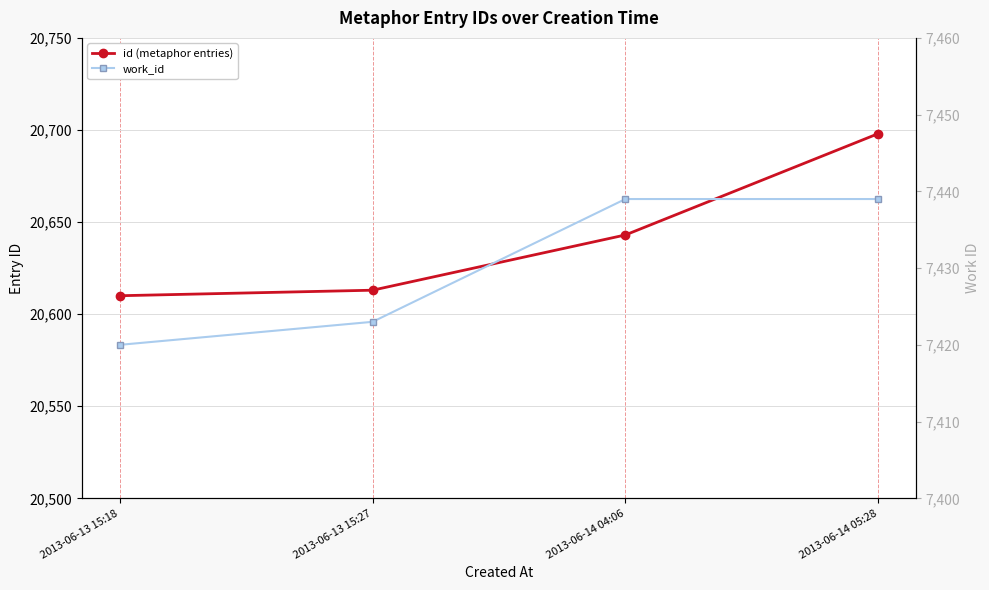

Rank the series by their average value, from lowest to highest.

work_id, id (metaphor entries)